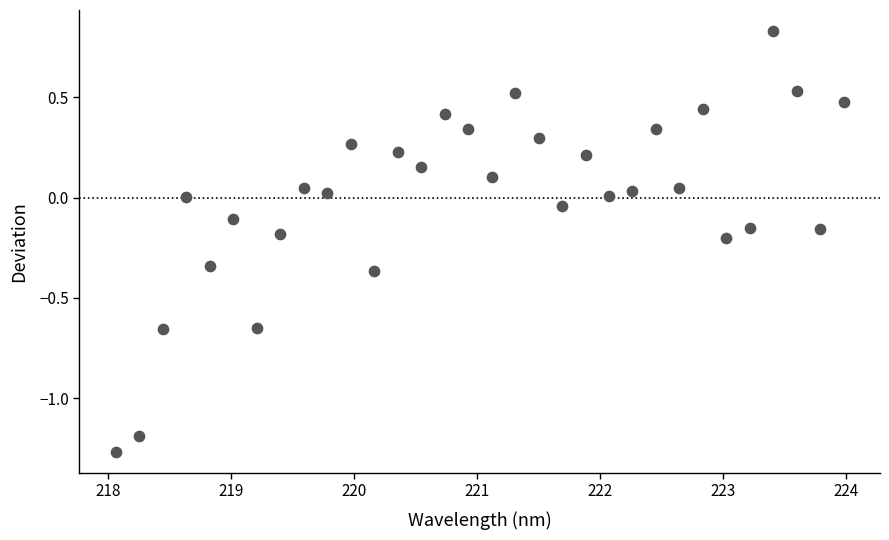

What is the range of X values (max minus min)?

5.9